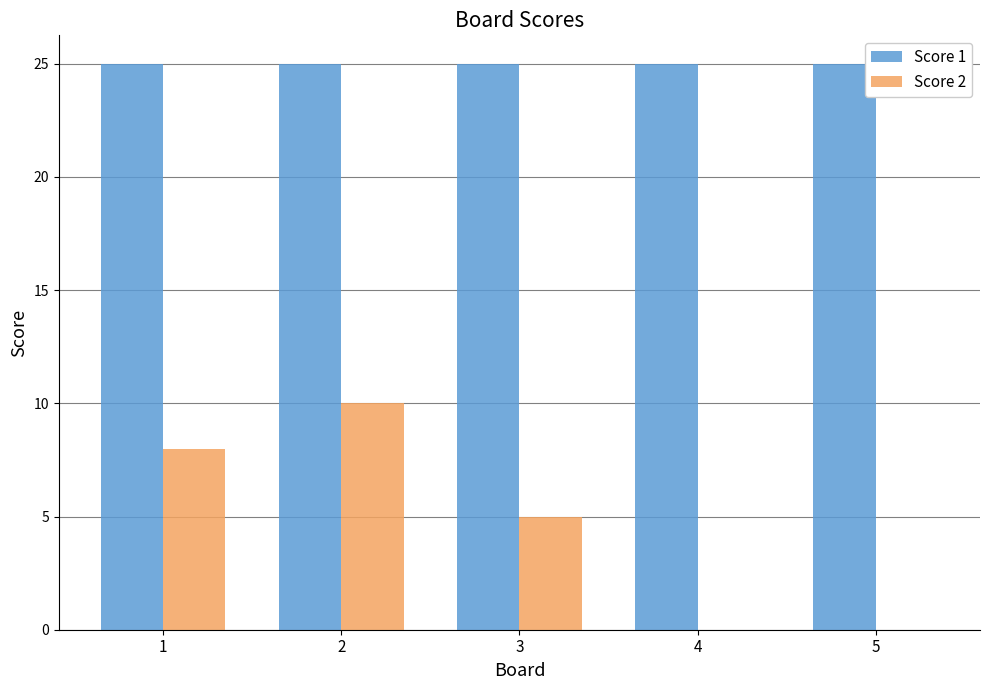

What is the maximum value shown in the chart?

25